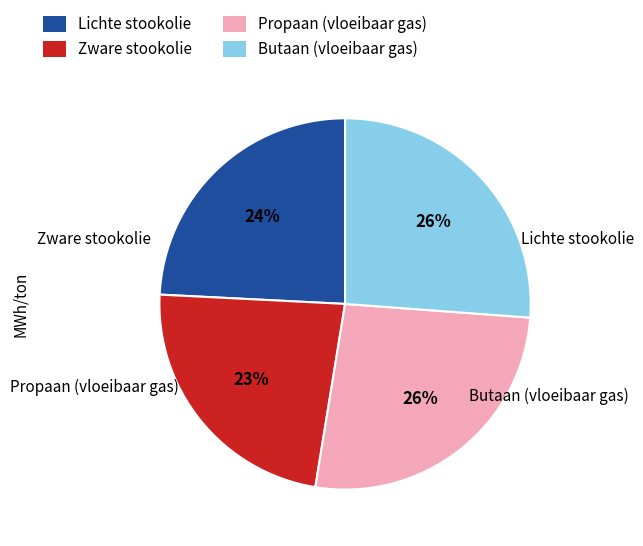

Is there a majority slice in this chart?

No